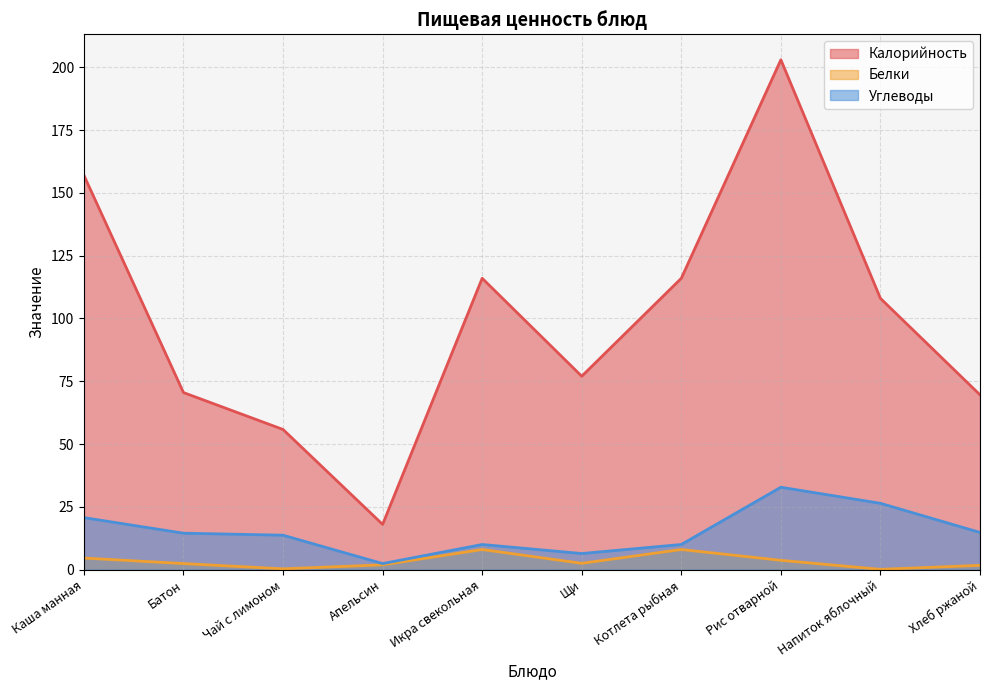

Is it true that Углеводы equals 3.7 at Апельсин?

False